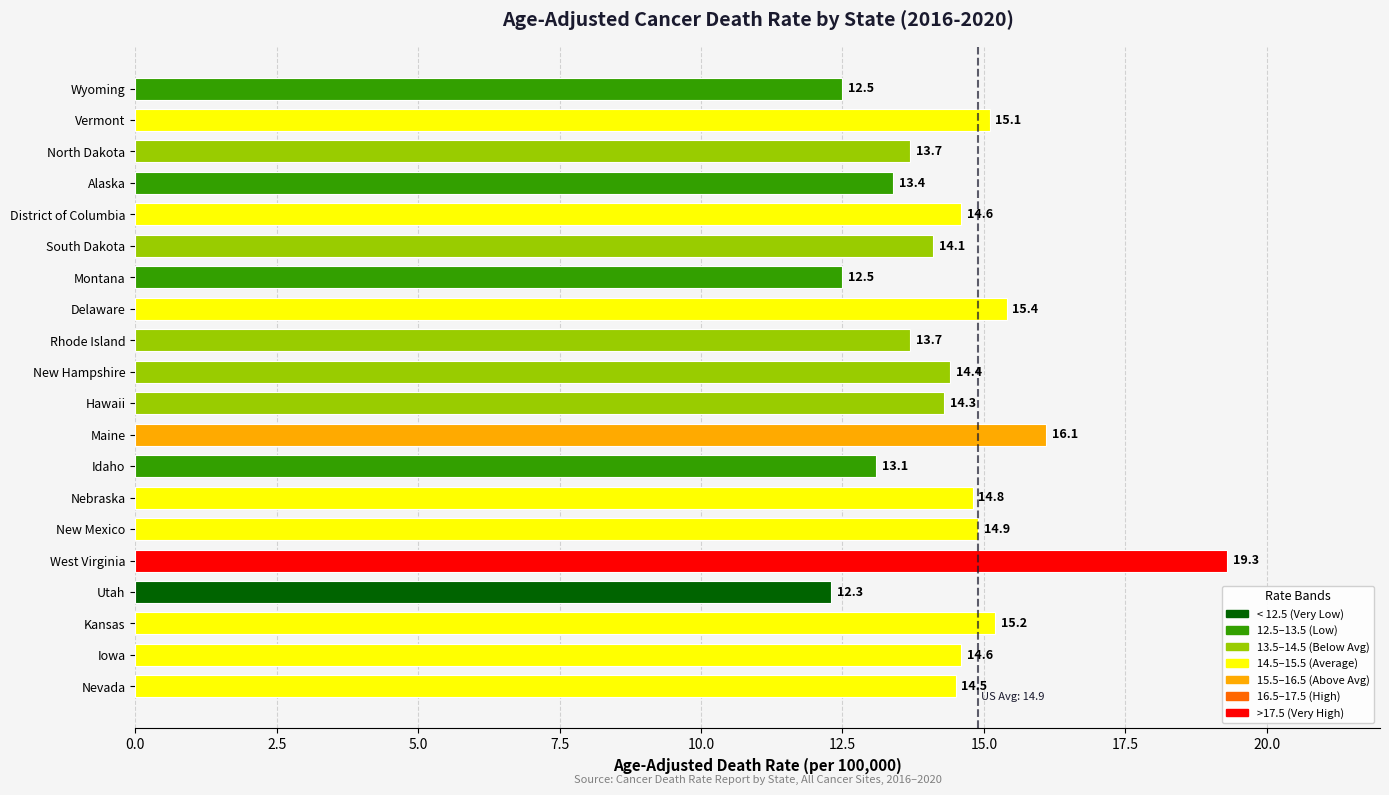

The value at Delaware is 20.8. True or false?

False